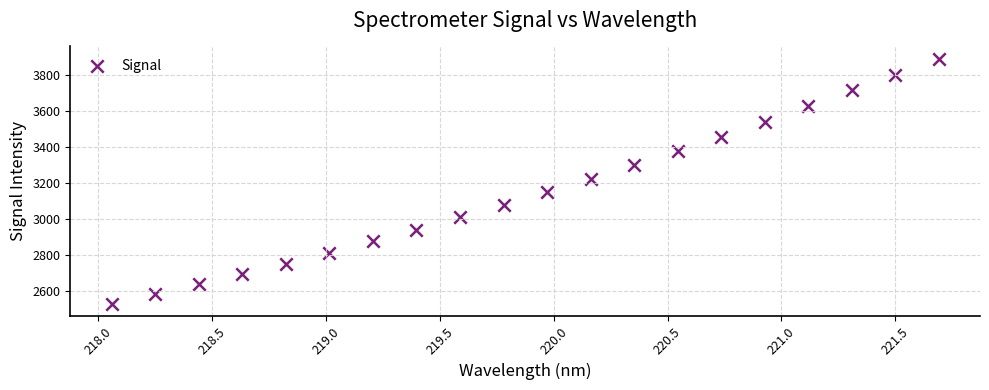

List the coordinates of all points as (Y, X) pairs, reading left to right.

(2530.8, 218.1)  (2586.6, 218.3)  (2638.9, 218.4)  (2694.6, 218.6)  (2751.9, 218.8)  (2813.9, 219.0)  (2877.9, 219.2)  (2943.1, 219.4)  (3013.1, 219.6)  (3080.5, 219.8)  (3151.8, 220.0)  (3225.0, 220.2)  (3303.0, 220.4)  (3380.7, 220.5)  (3459.1, 220.7)  (3540.8, 220.9)  (3628.8, 221.1)  (3717.2, 221.3)  (3801.0, 221.5)  (3892.2, 221.7)